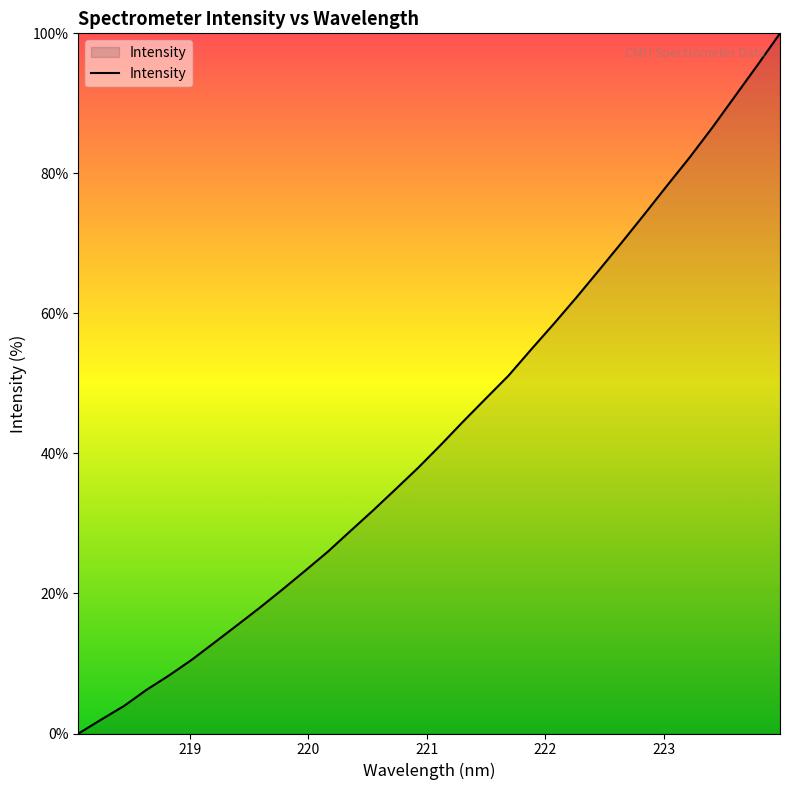

How many values are above zero?

31